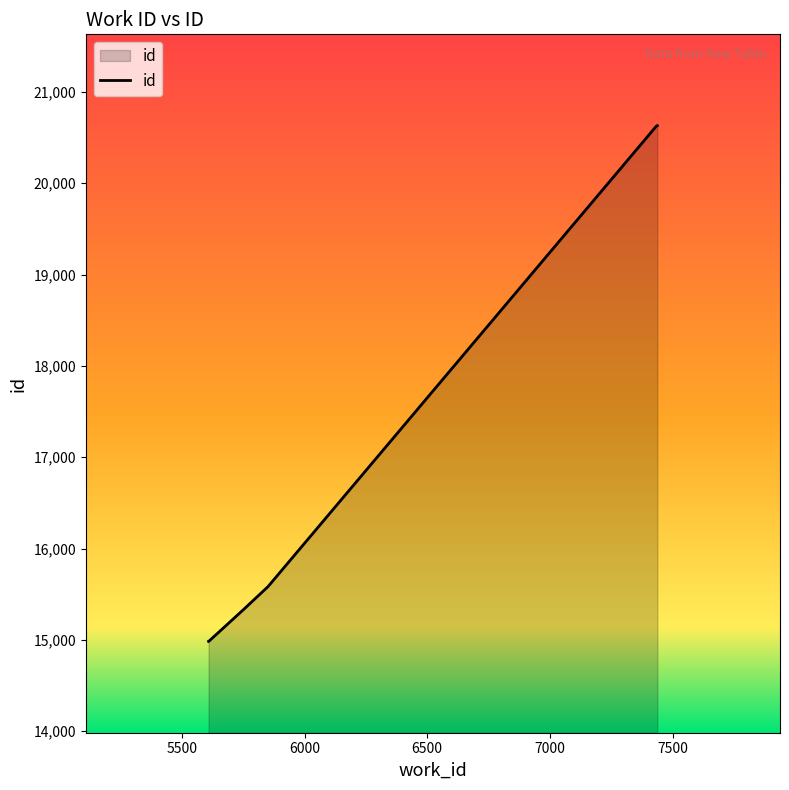

What is the maximum value shown in the chart?

20630